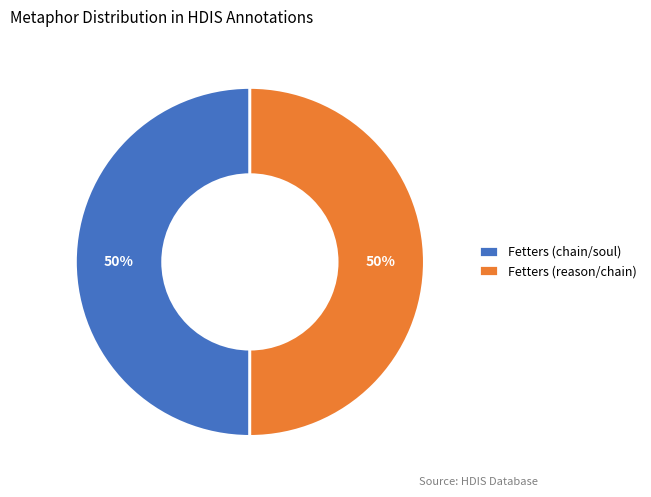

What percentage is the Fetters (reason/chain) slice, to the nearest percent?

50%